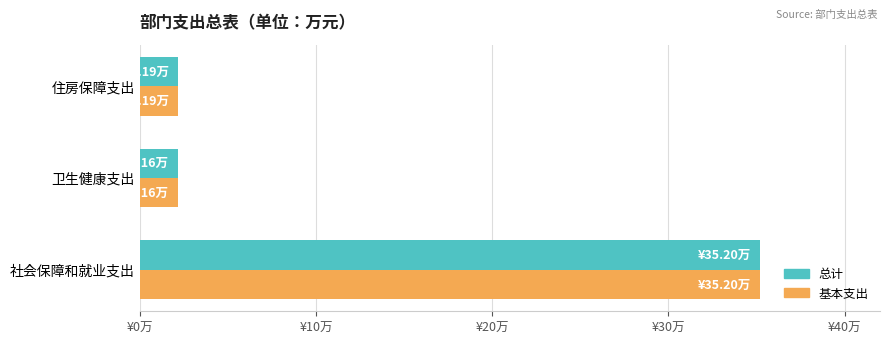

What are all the series names shown in the legend?

总计, 基本支出